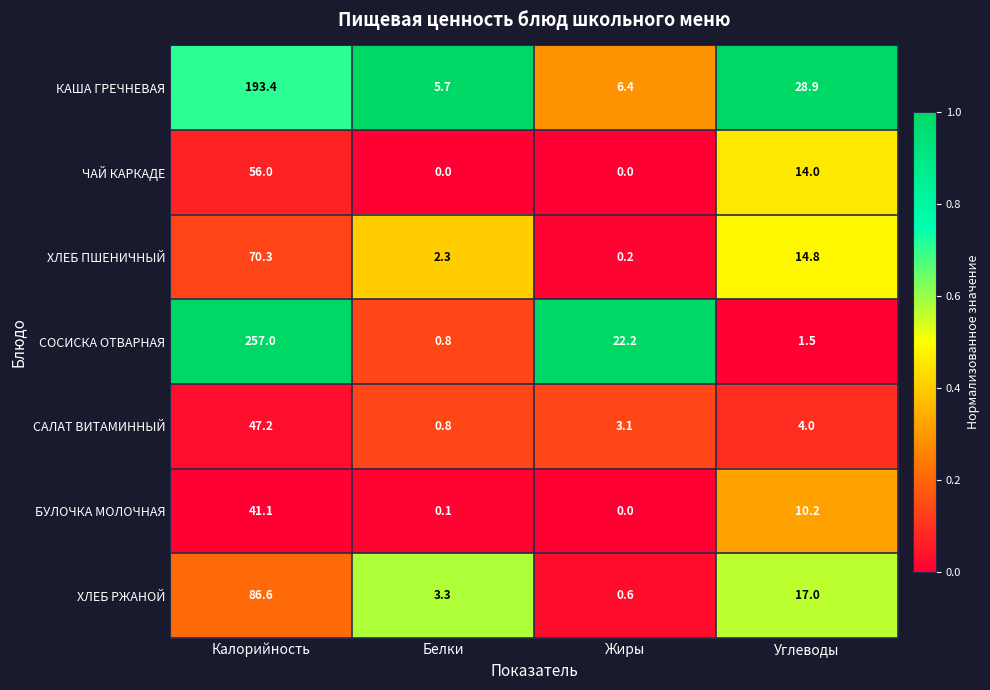

What is the difference between the highest and lowest values at Жиры?

22.2